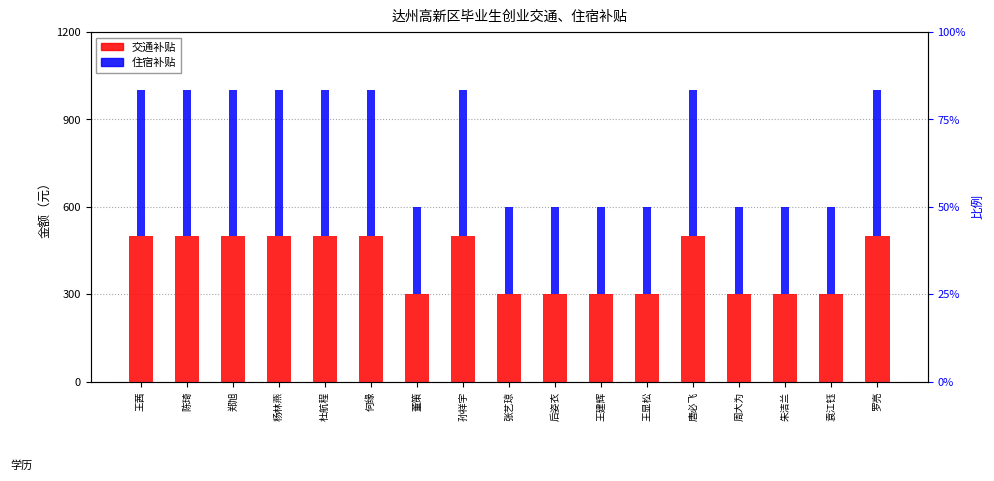

What is the difference between the second highest and minimum values in the 住宿补贴 series?

200